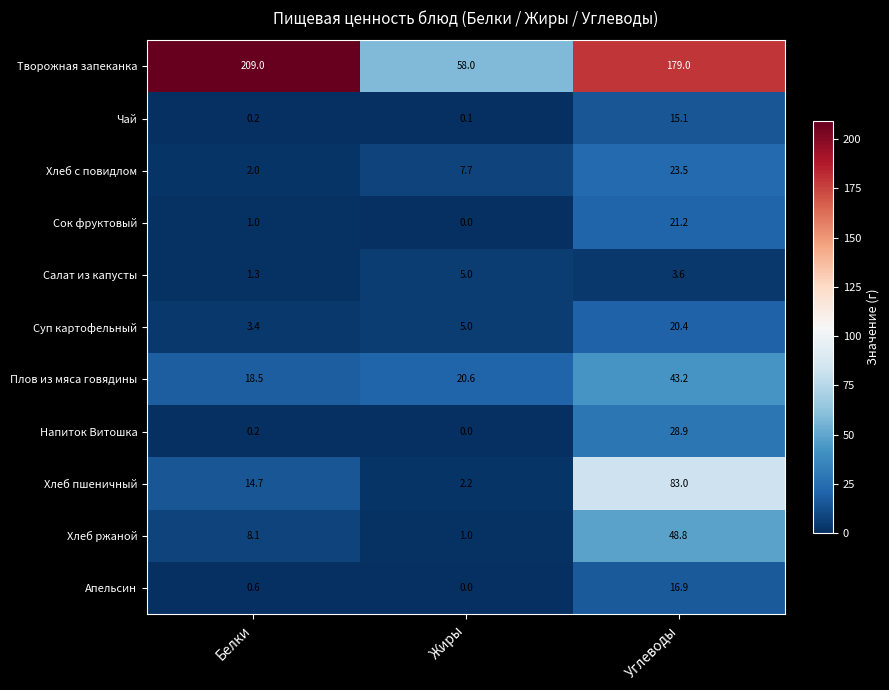

The value of Хлеб ржаной at Углеводы is 48.8. True or false?

True